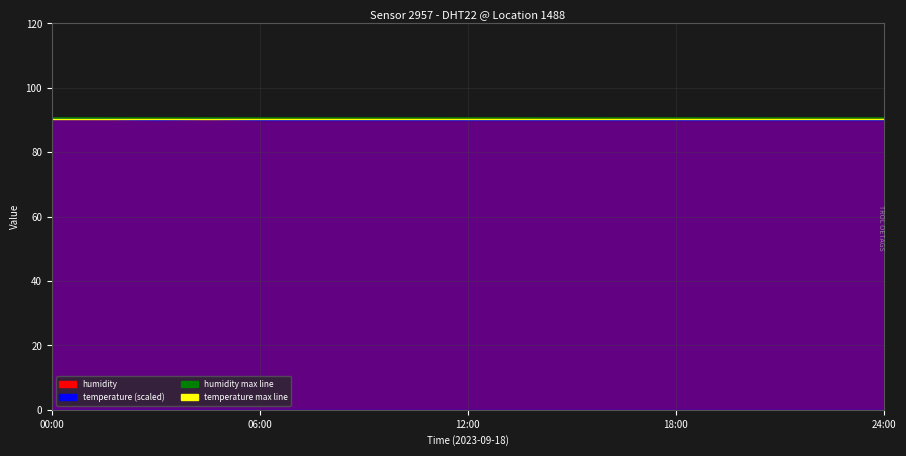

What is the average value of the humidity max (90.50) series?

90.5